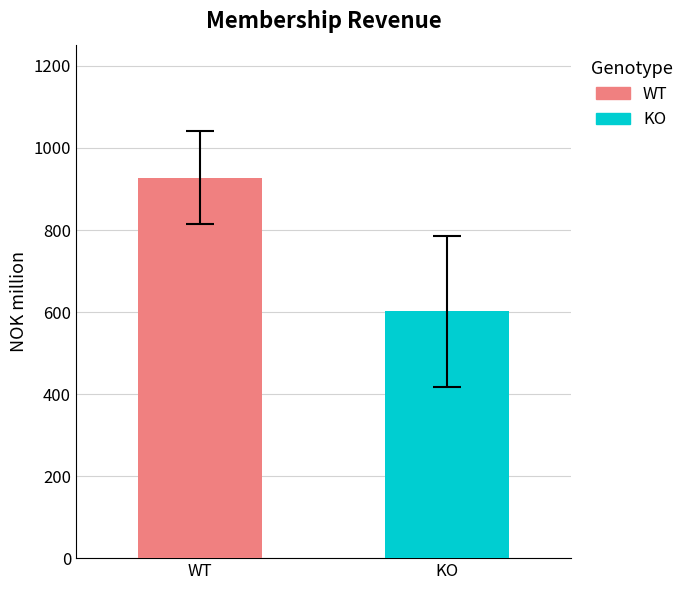

What is the greatest value displayed?

927.3